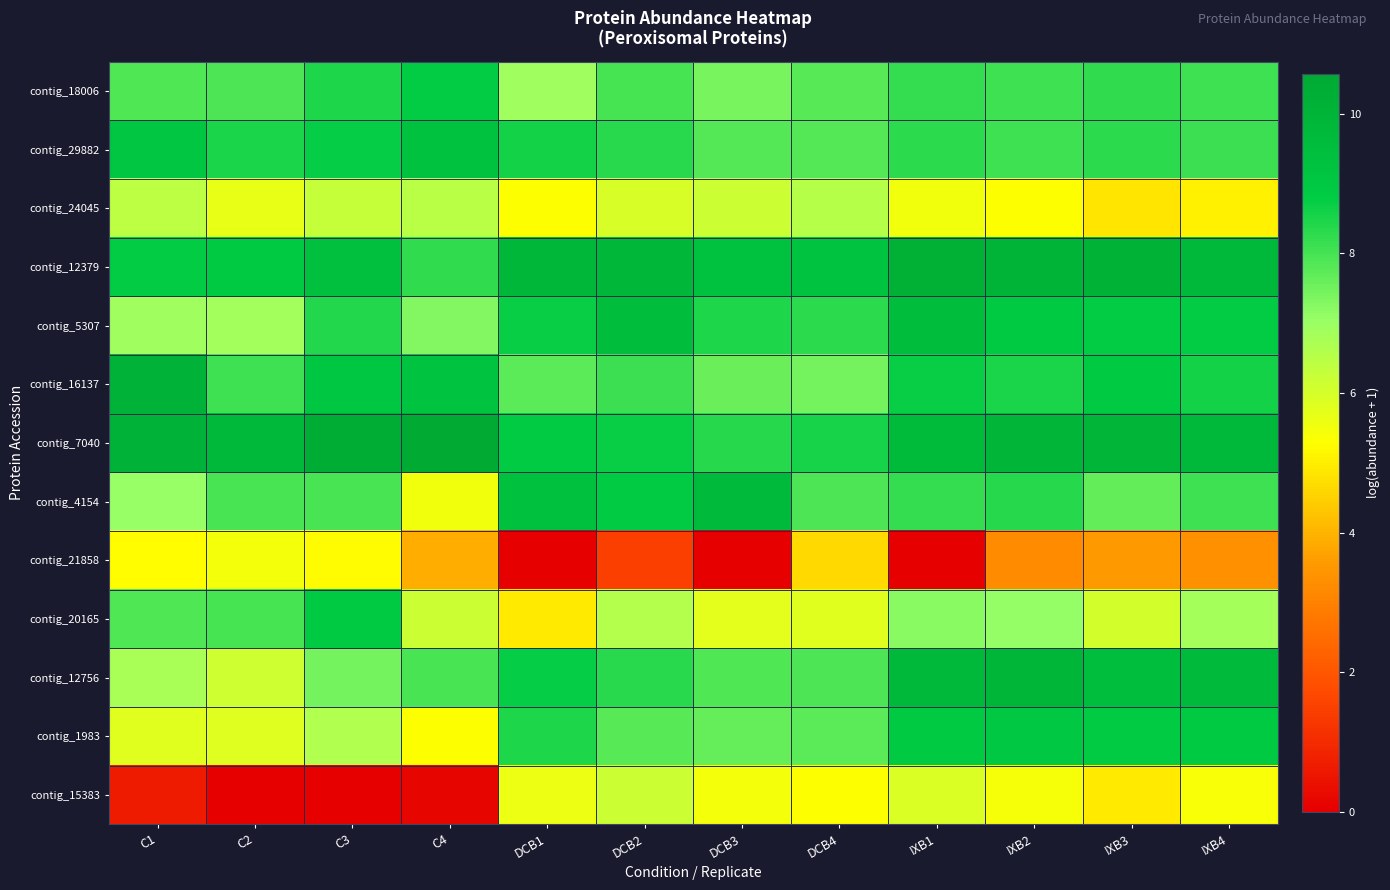

Between IXB2 and C2, which is larger?

IXB2